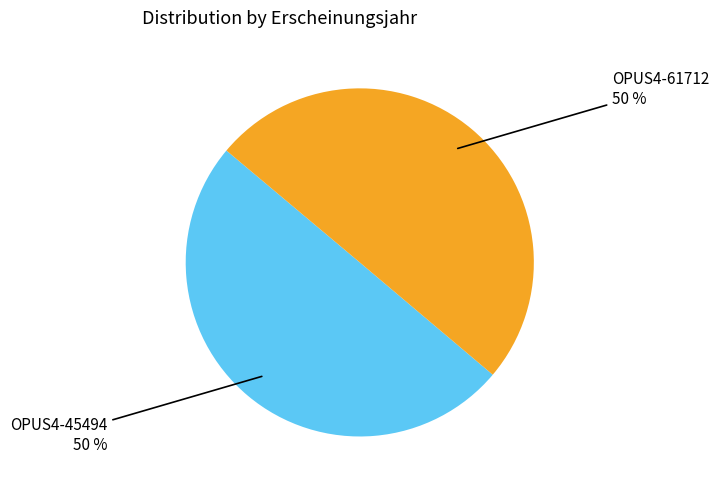

To the nearest percent, what is the average slice percentage?

50%